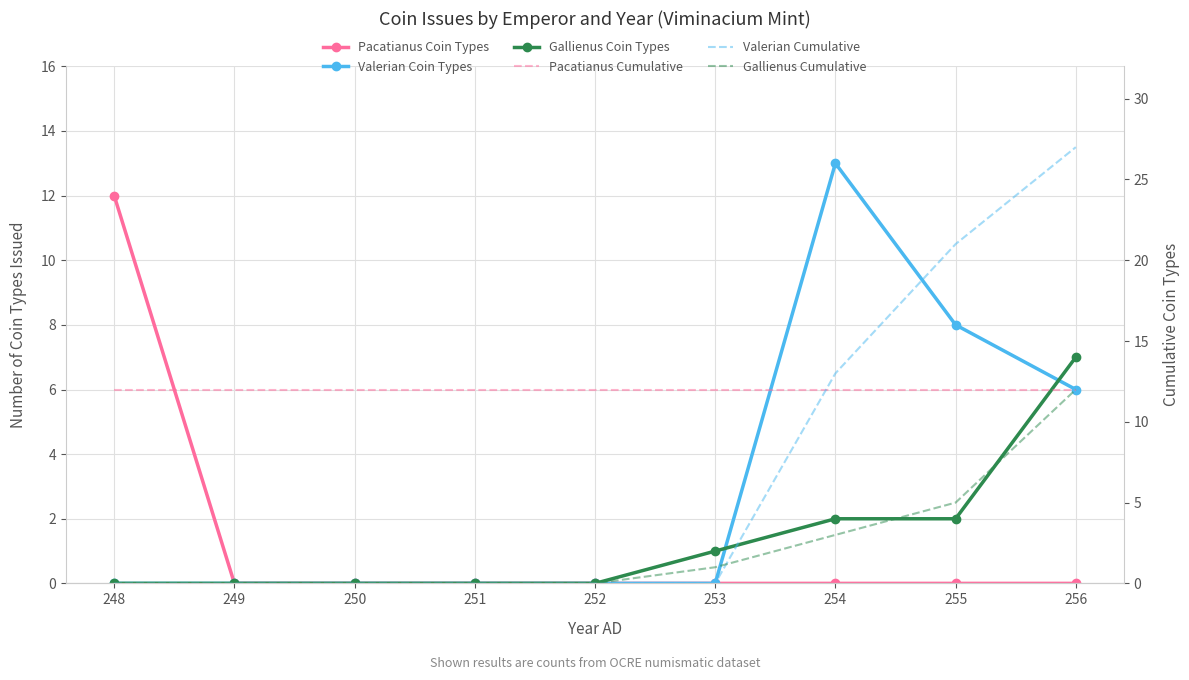

Reading left to right, transcribe all the data shown in this chart.

Pacatianus Coin Types: 248=12	249=0	250=0	251=0	252=0	253=0	254=0	255=0	256=0
Valerian Coin Types: 248=0	249=0	250=0	251=0	252=0	253=0	254=13	255=8	256=6
Gallienus Coin Types: 248=0	249=0	250=0	251=0	252=0	253=1	254=2	255=2	256=7
Pacatianus Cumulative: 248=12	249=12	250=12	251=12	252=12	253=12	254=12	255=12	256=12
Valerian Cumulative: 248=0	249=0	250=0	251=0	252=0	253=0	254=13	255=21	256=27
Gallienus Cumulative: 248=0	249=0	250=0	251=0	252=0	253=1	254=3	255=5	256=12